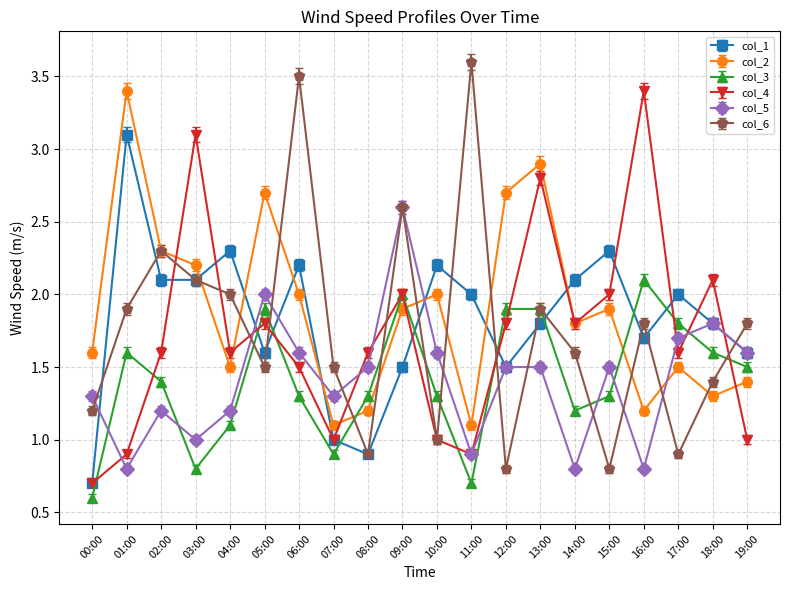

What are all the series names shown in the legend?

col_1, col_2, col_3, col_4, col_5, col_6